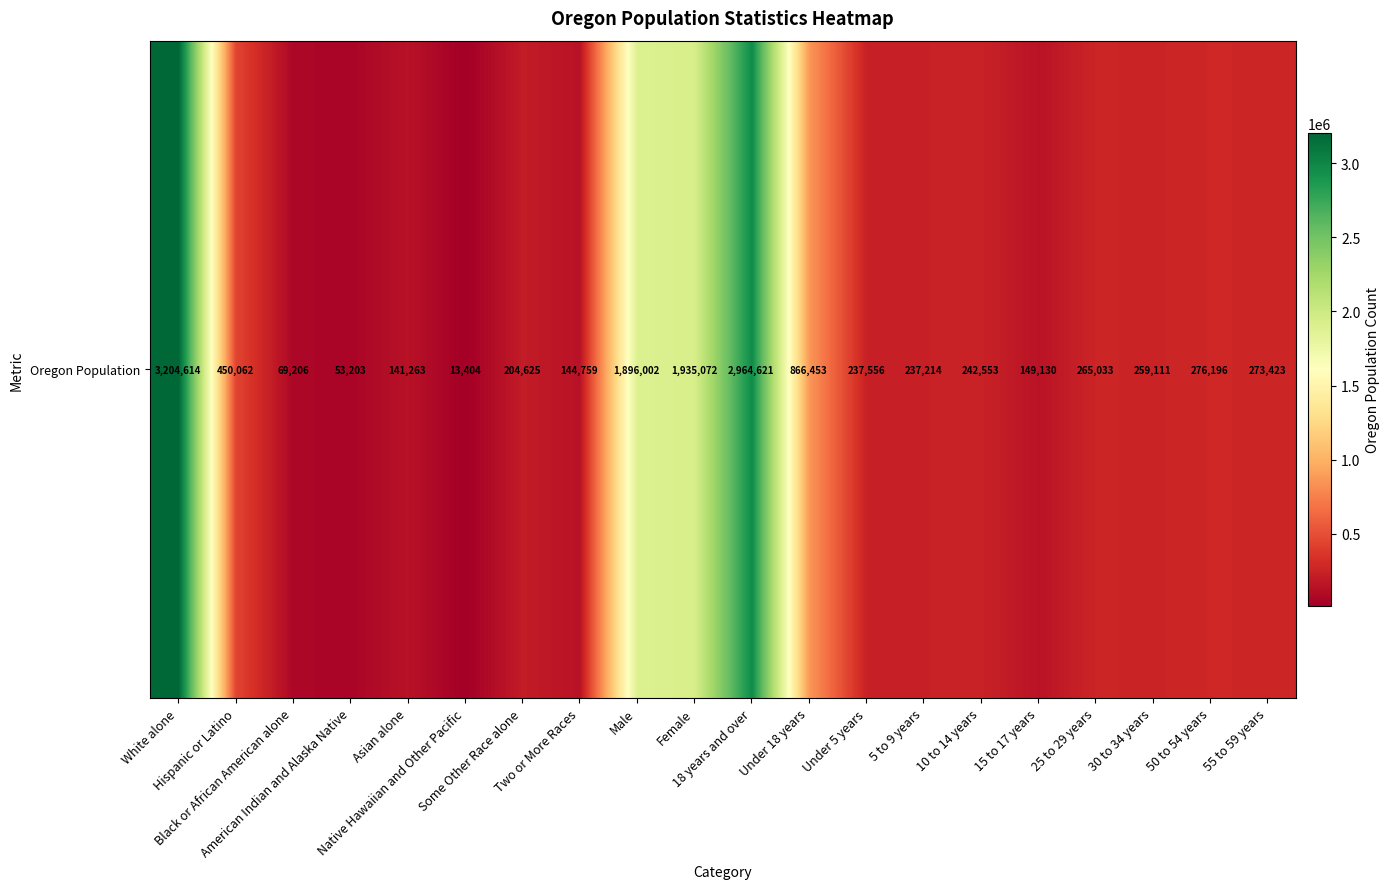

True or false: the data shows 354703 at Some Other Race alone.

False